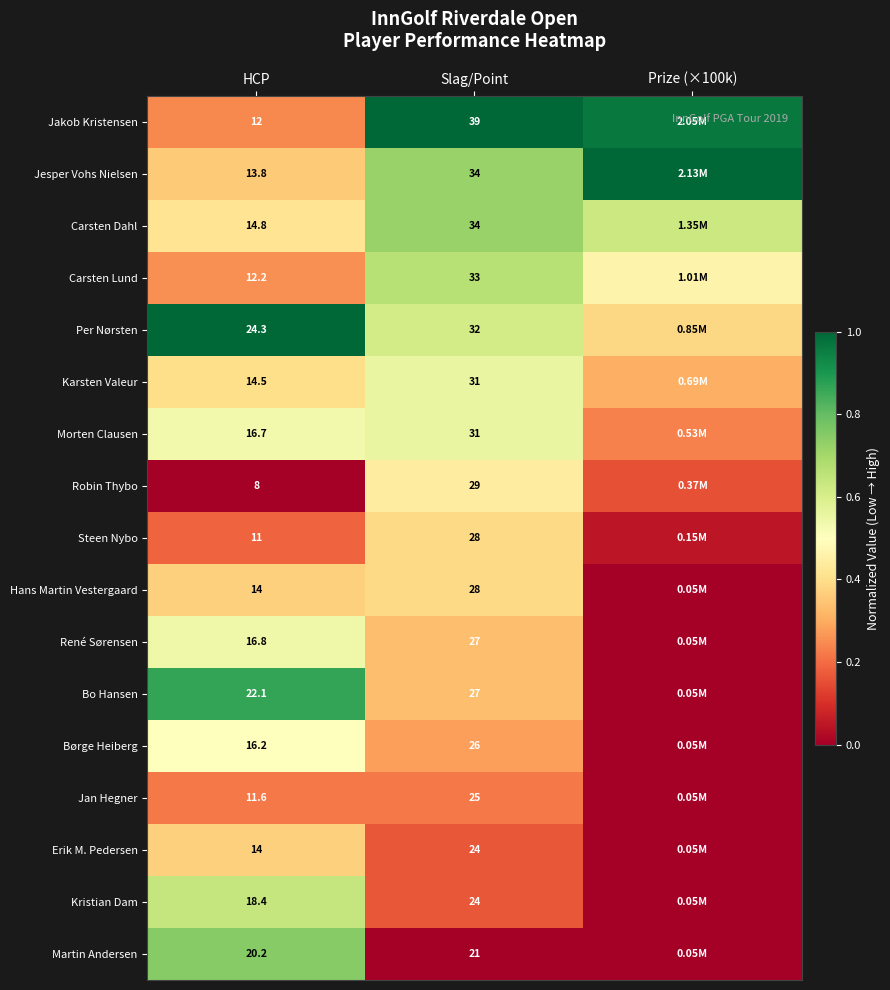

True or false: René Sørensen has a value of 0.2 at Slag/Point.

False